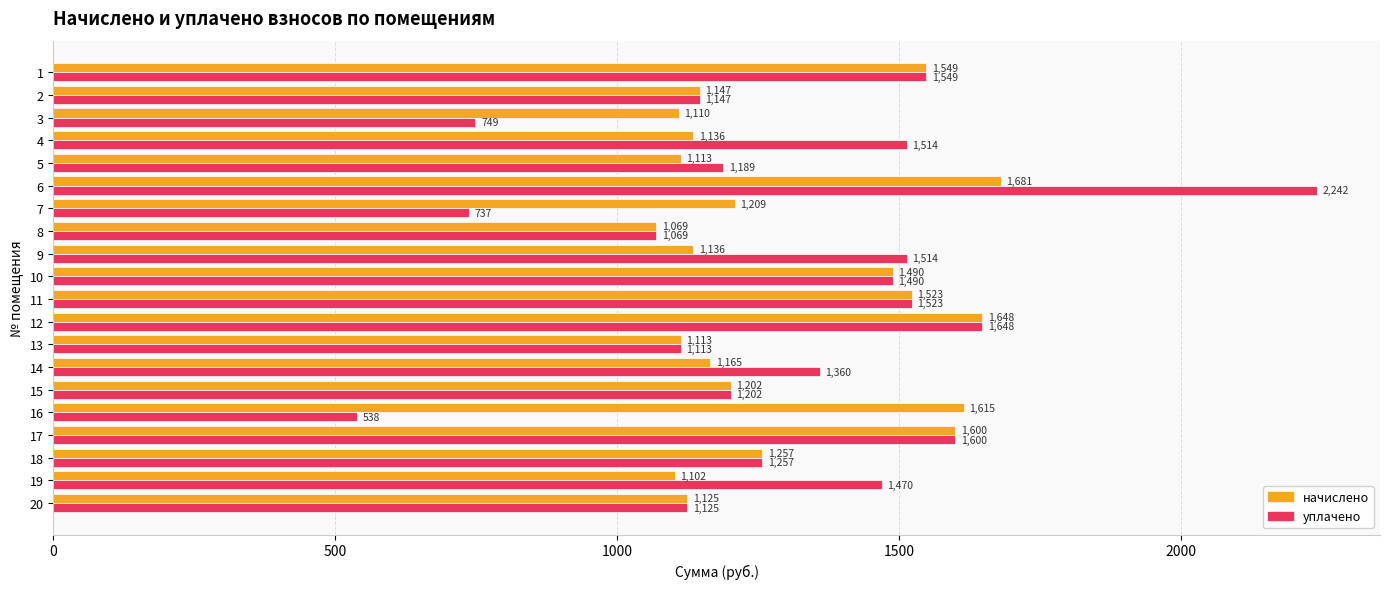

What is the approximate value of начислено at 14?

1165.1